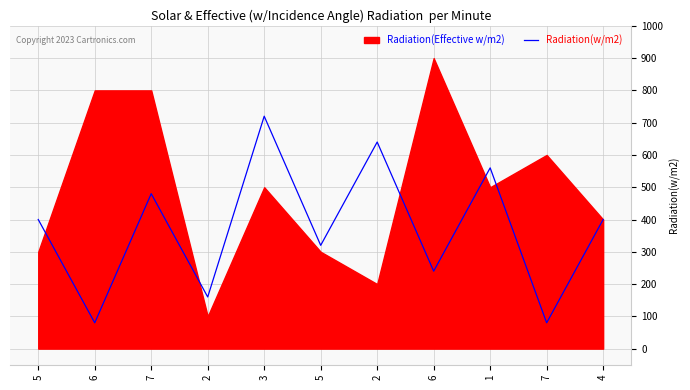

How many lines are shown in the chart?

1